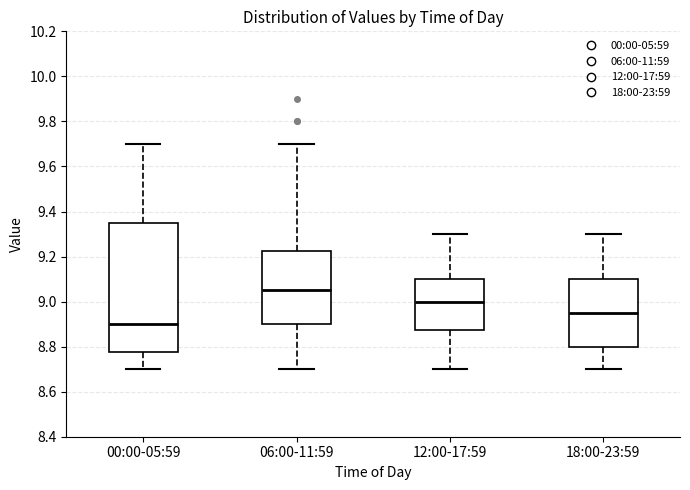

Reading left to right, transcribe this box plot: for each box, give where its median line is, the range the box spans, and where its two whiskers end, as read against the y-axis. The values are not printed on the chart, so give them approximately, as read against the axis.

00:00-05:59: median 8.90, box 8.78 to 9.36, whiskers 8.70 to 9.70
06:00-11:59: median 9.06, box 8.90 to 9.22, whiskers 8.70 to 9.70
12:00-17:59: median 9.00, box 8.88 to 9.10, whiskers 8.70 to 9.30
18:00-23:59: median 8.96, box 8.80 to 9.10, whiskers 8.70 to 9.30